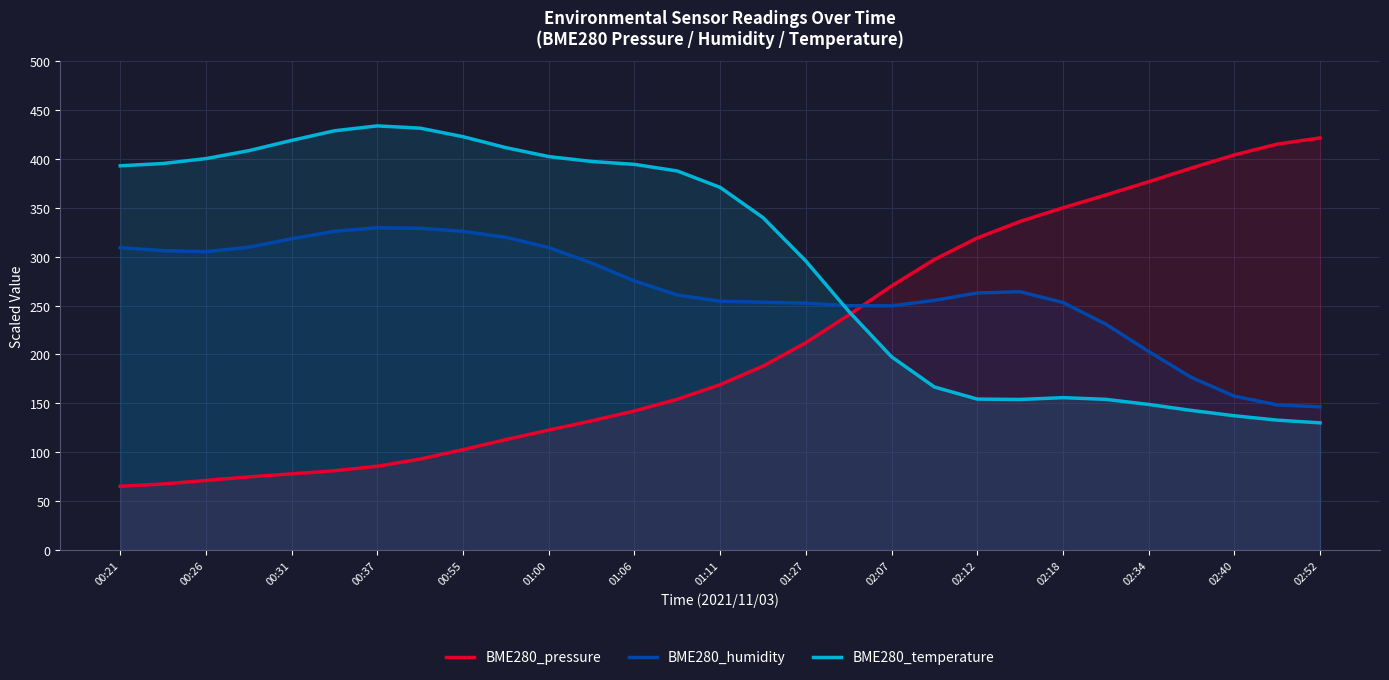

What is the average value of the BME280_pressure series?

211.5